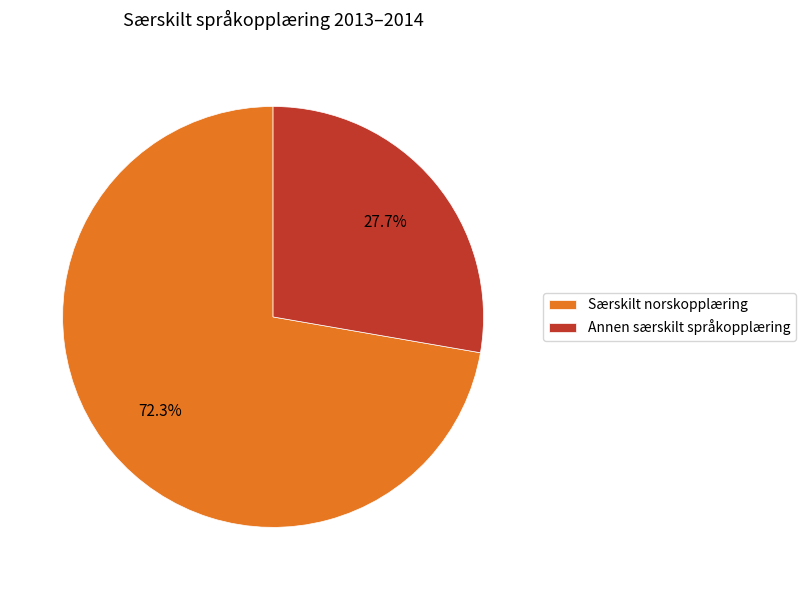

Is there a majority slice in this chart?

Yes